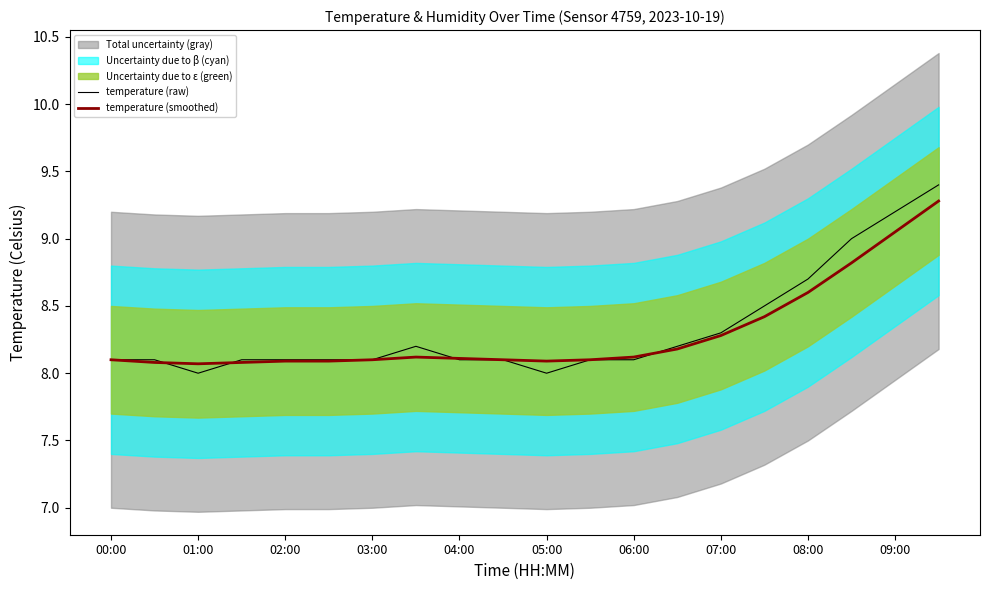

At which category is the sum across all series the highest?

19